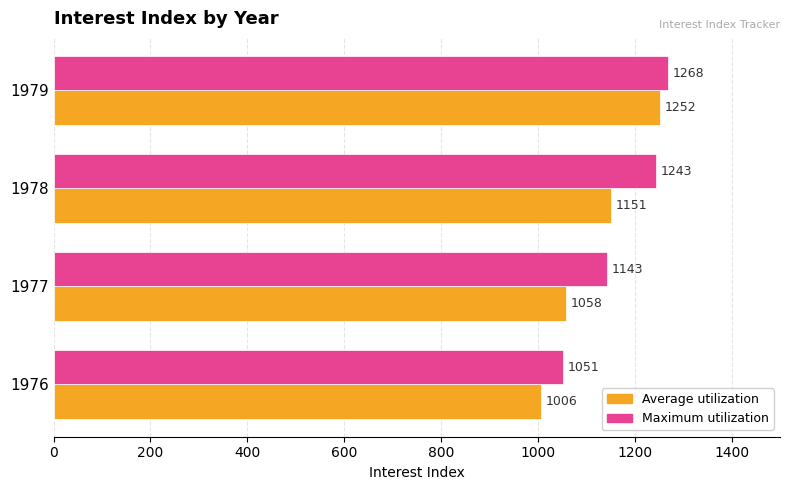

Rank the series at 1976 from lowest to highest value.

Average utilization, Maximum utilization